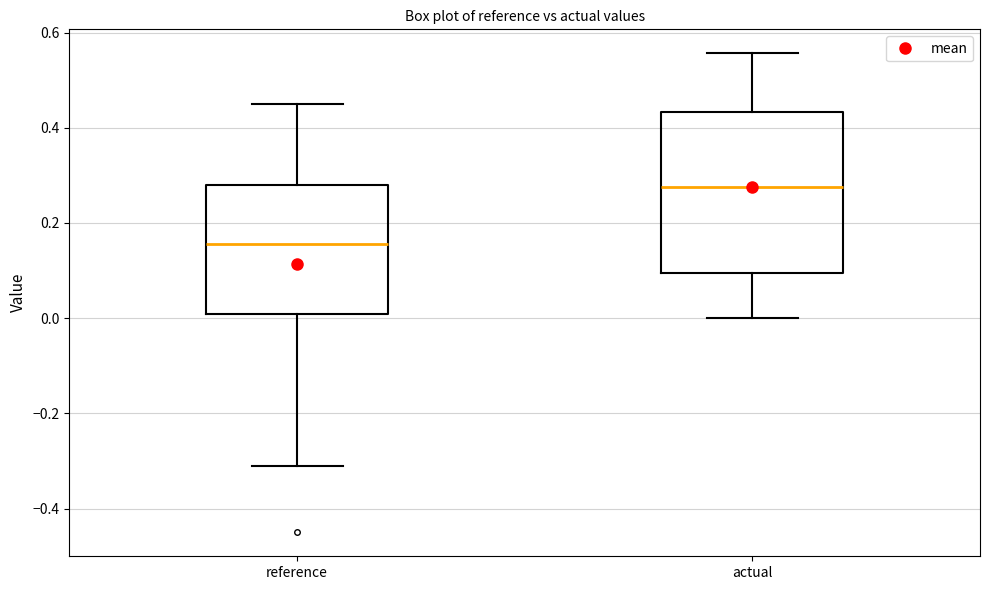

Where does the lower whisker of the box for reference end on the y-axis? The values are not printed on the chart, so give them approximately, as read against the axis.

-0.30